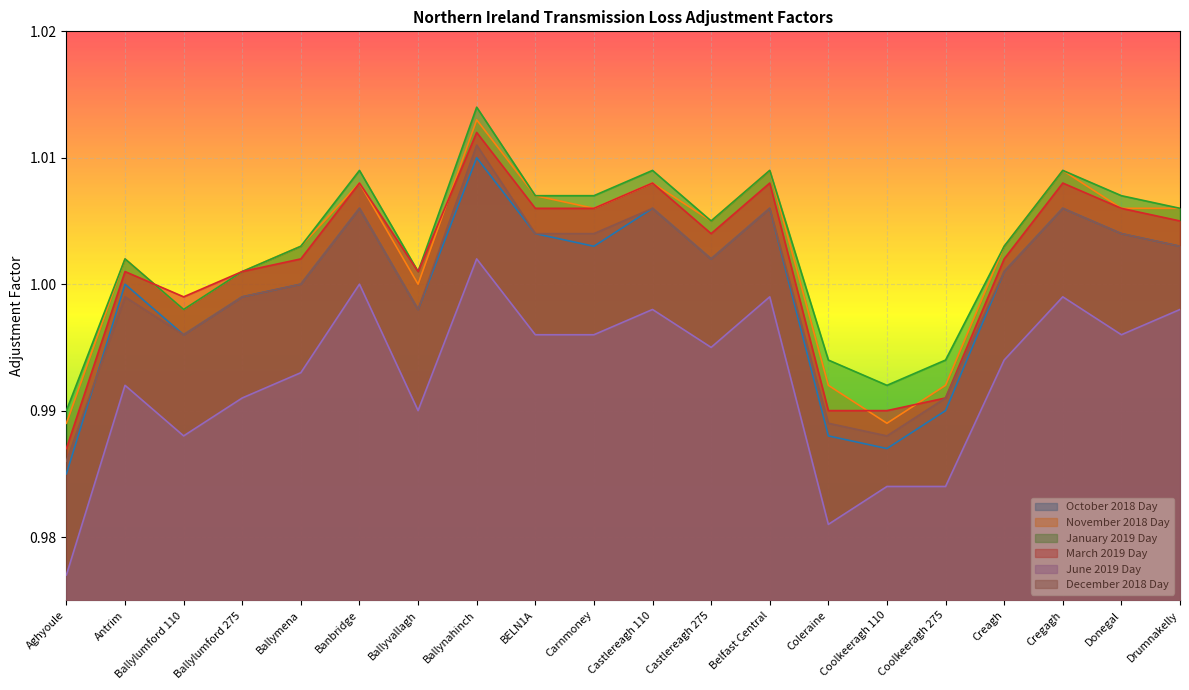

Which label corresponds to the smallest value in the chart?

Aghyoule